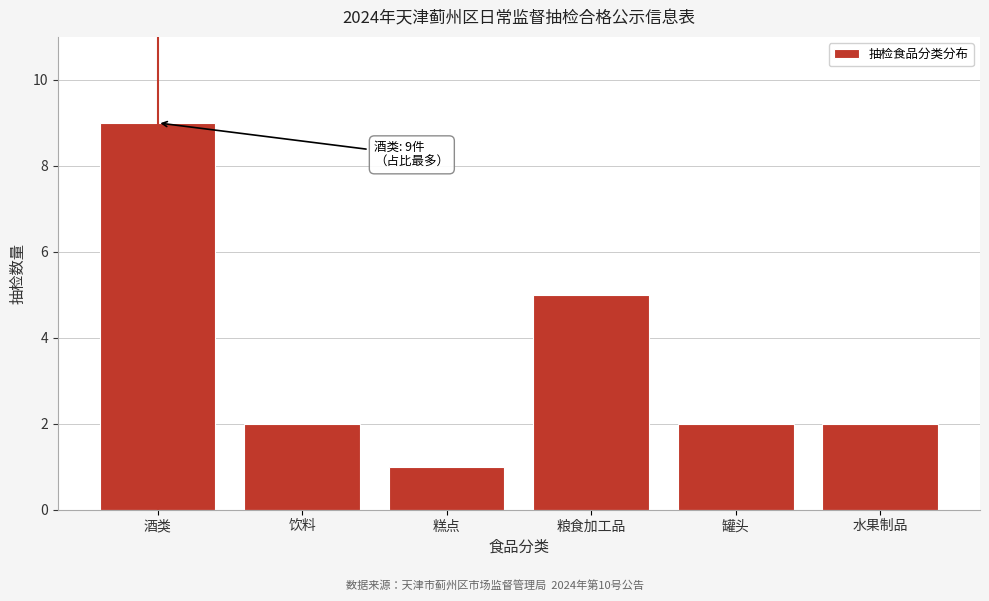

Reading left to right, extract all data points from this chart.

9	2	1	5	2	2